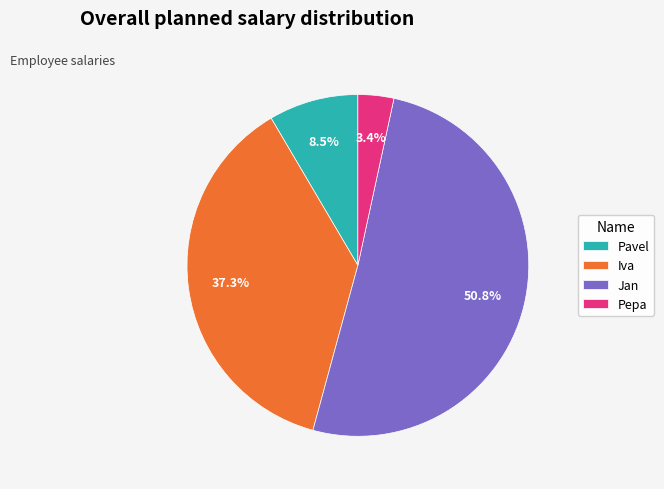

Which has a higher value, Jan or Pepa?

Jan